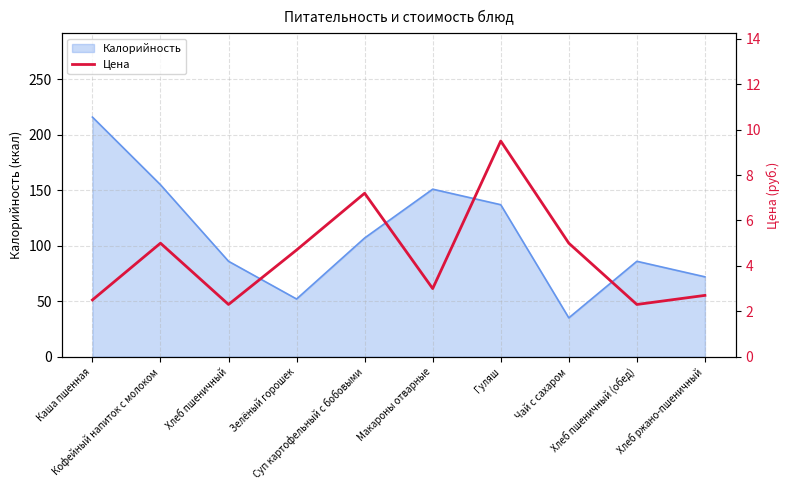

True or false: the data has more than 1 interior local peaks.

True